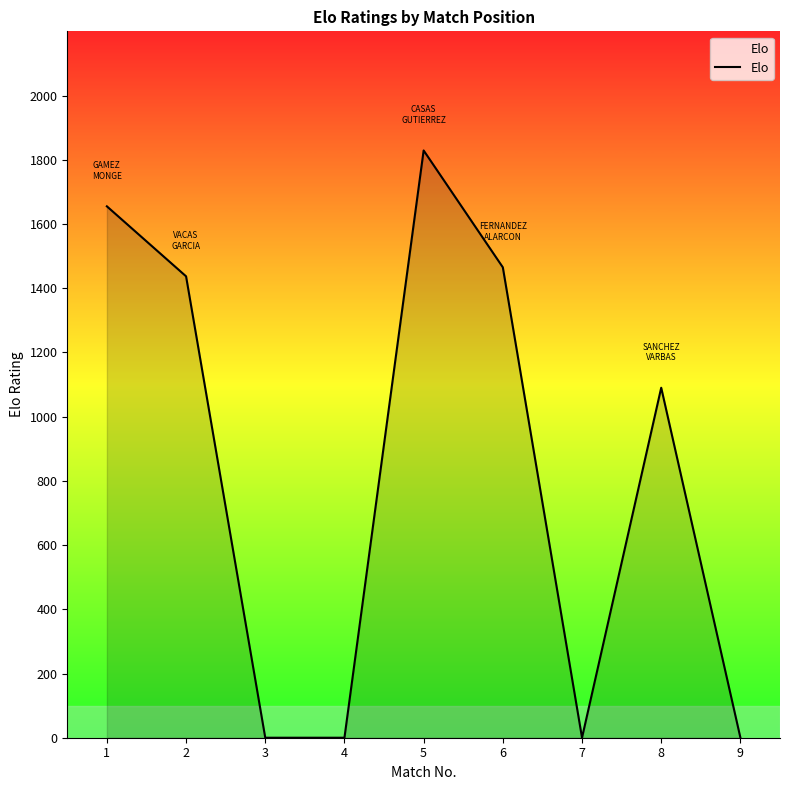

What is the change in value from 8 to 9?

-1090